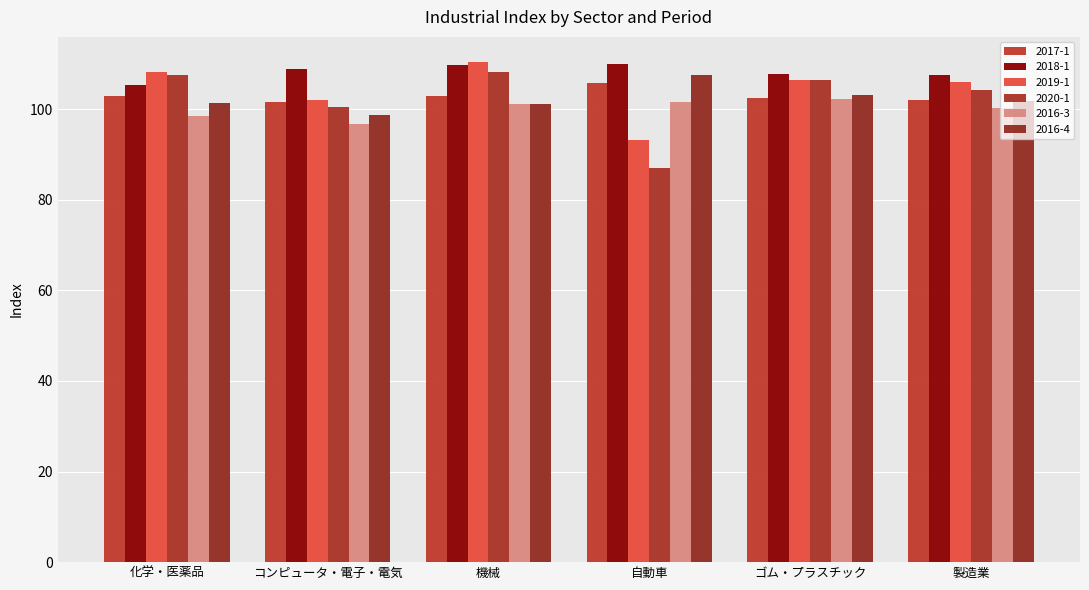

Does the chart contain stacked bars?

No